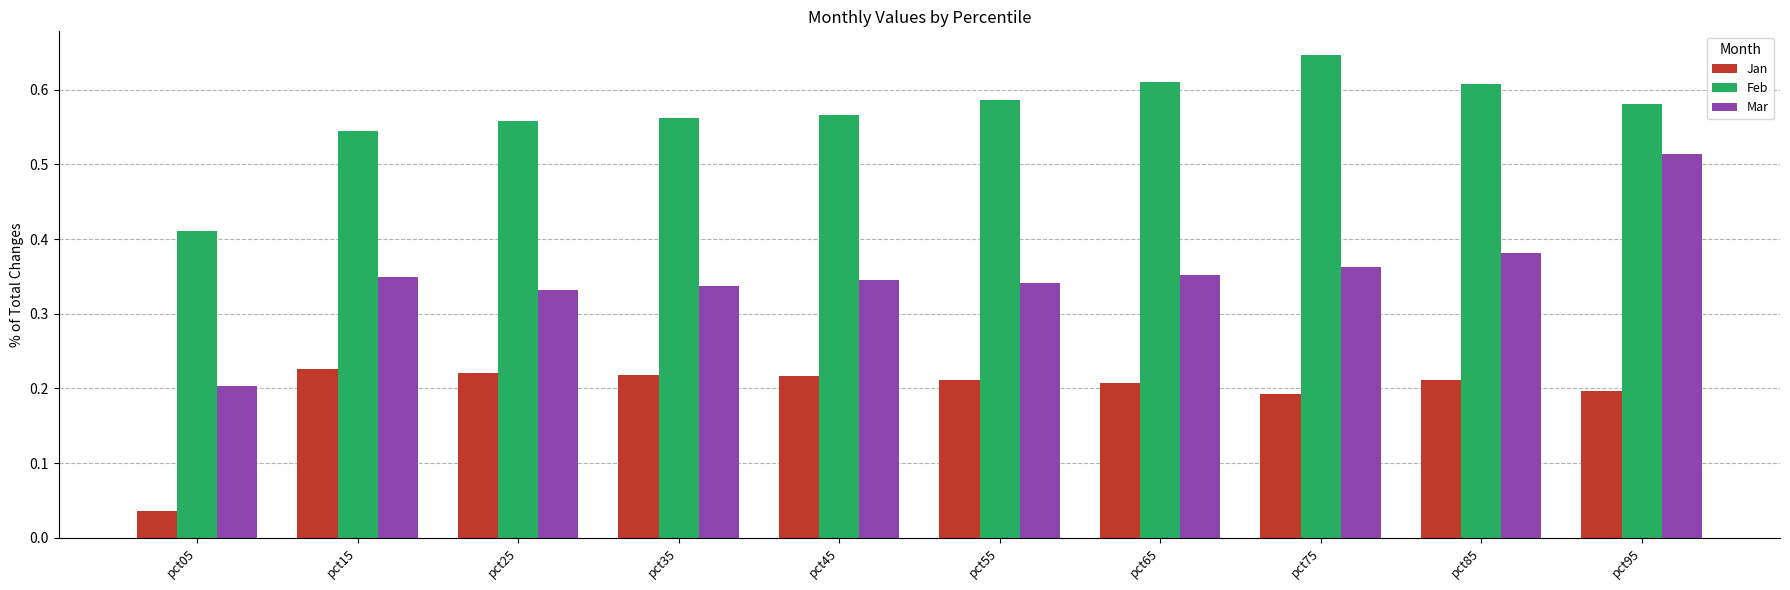

At pct25, list the series in order from smallest to largest.

Jan, Mar, Feb